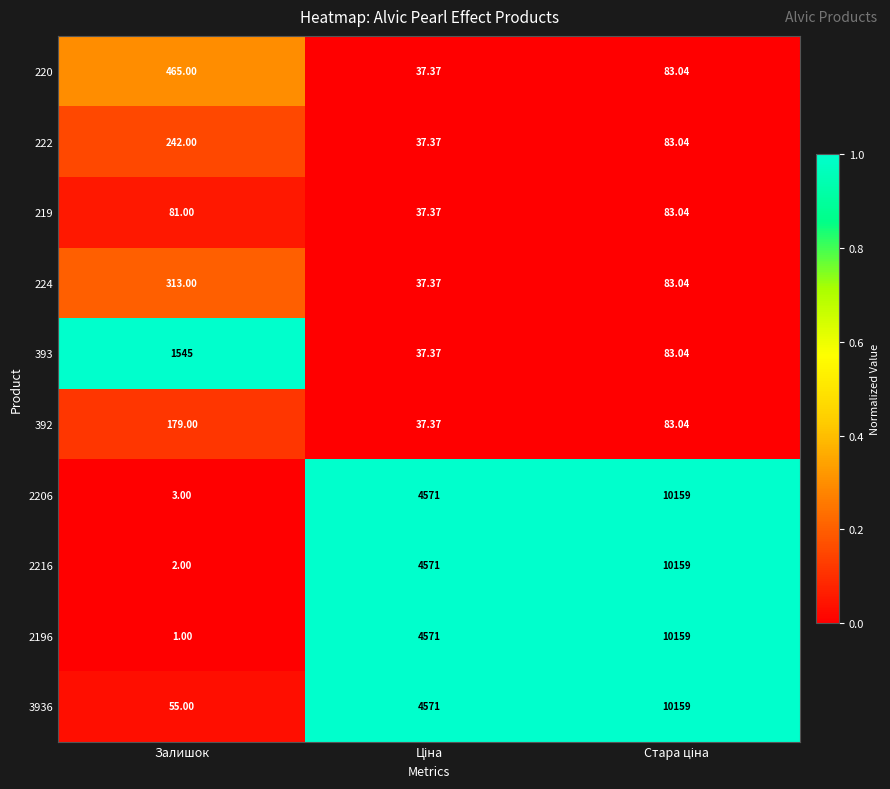

At which label does 3936 reach its minimum?

Залишок